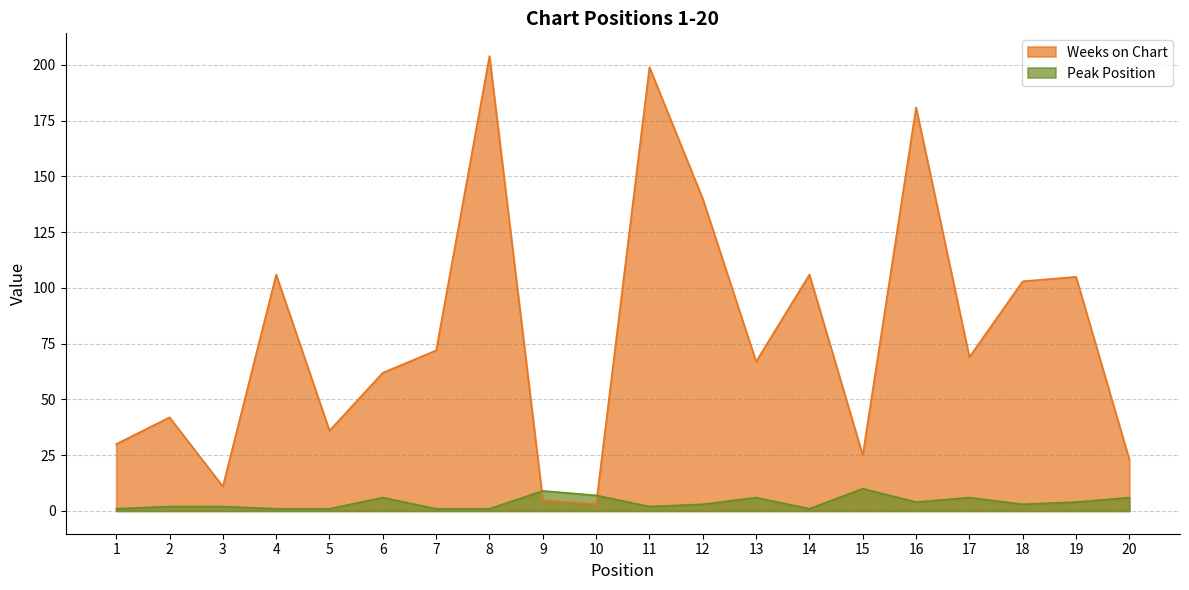

After their last crossing, which series has the higher values: Weeks on Chart or Peak Position?

Weeks on Chart